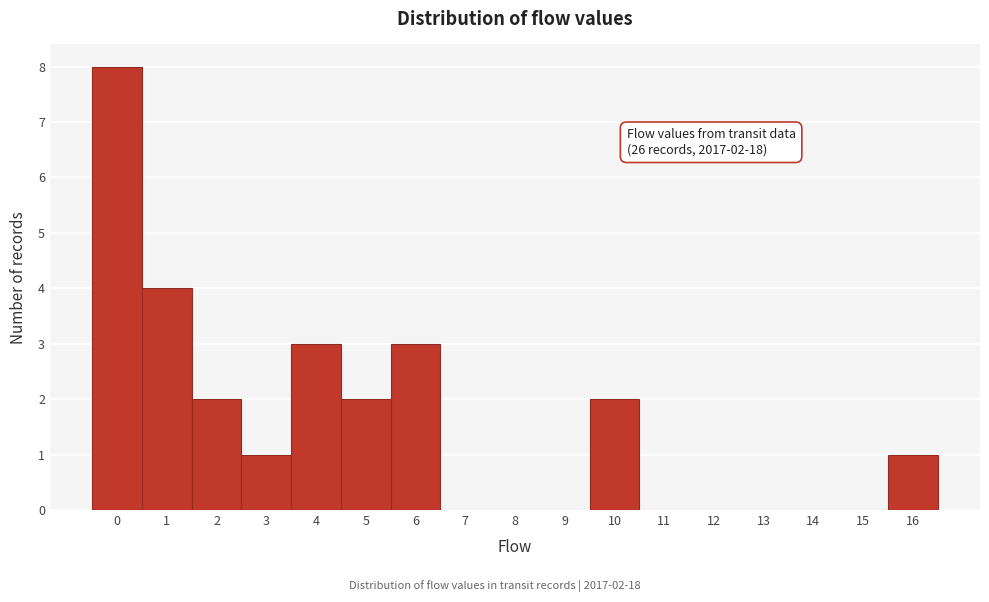

Which range on the x-axis has the tallest bar?

-0.5 to 0.5